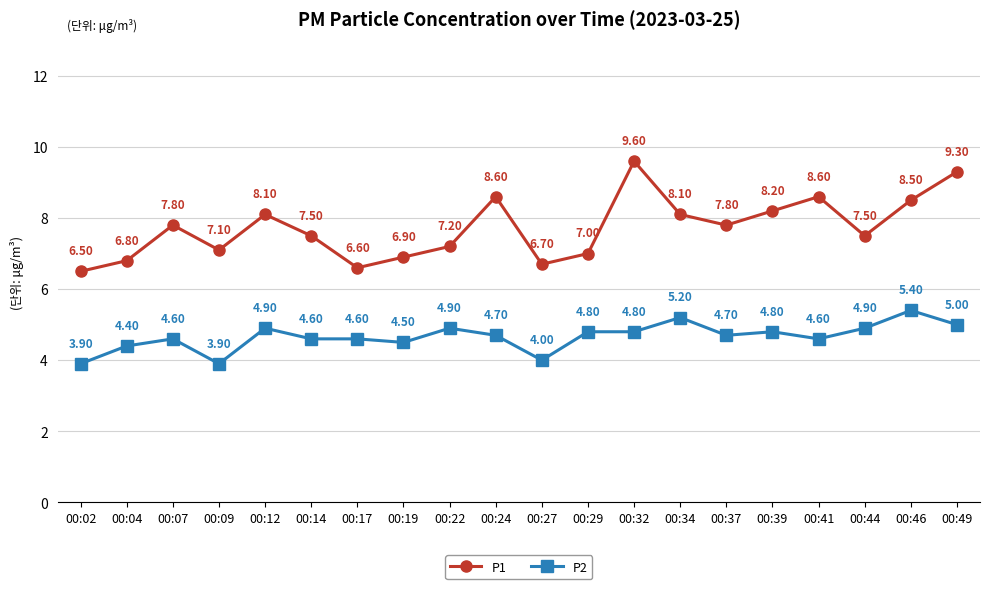

Is the value of P1 at 00:07 greater than the value of P2 at 00:14?

Yes